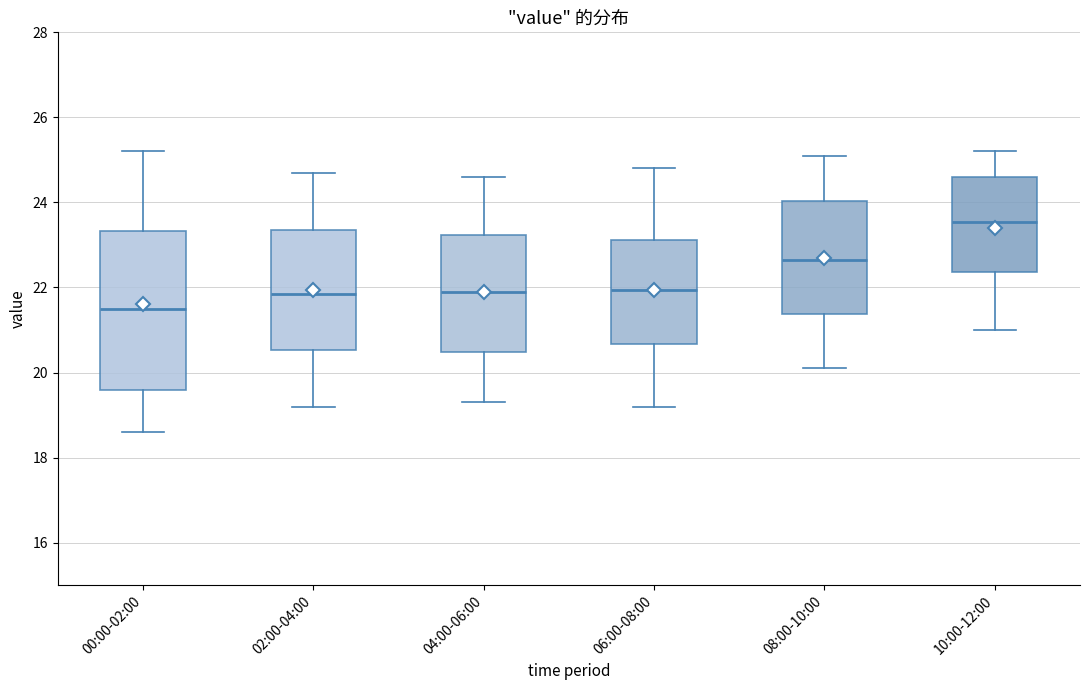

Comparing the boxes themselves (not the whiskers), which one is the tallest?

00:00-02:00